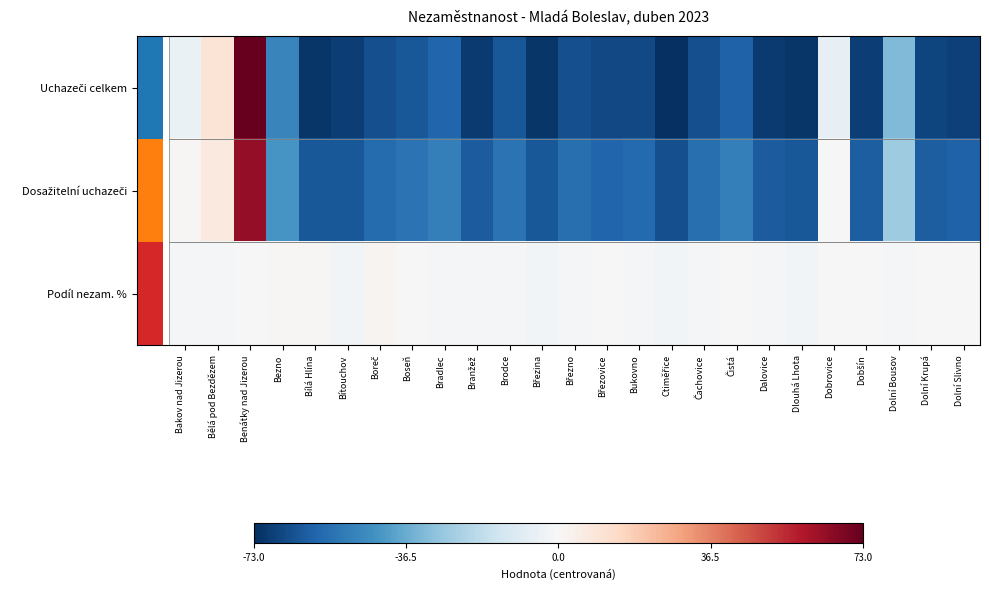

What is the maximum value shown in the chart?

73.0